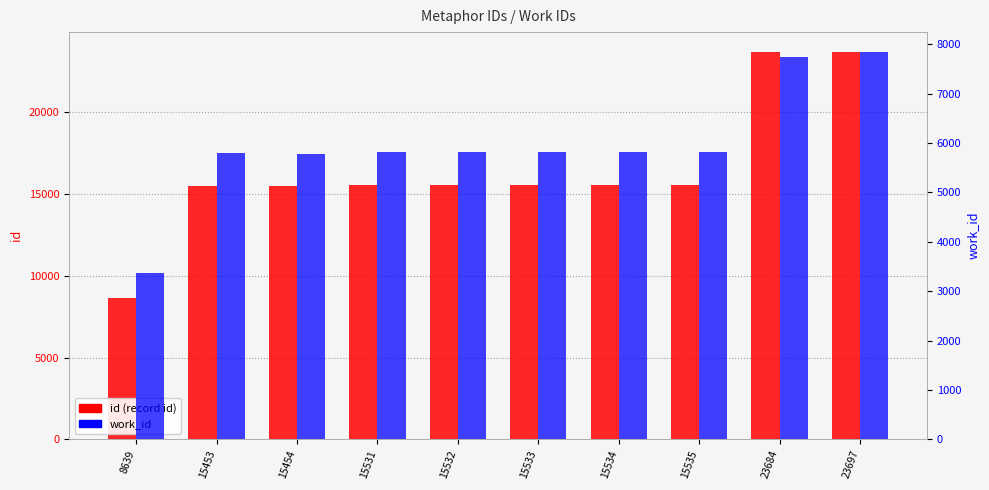

True or false: id (record id) has a value of 21861 at 15535.

False